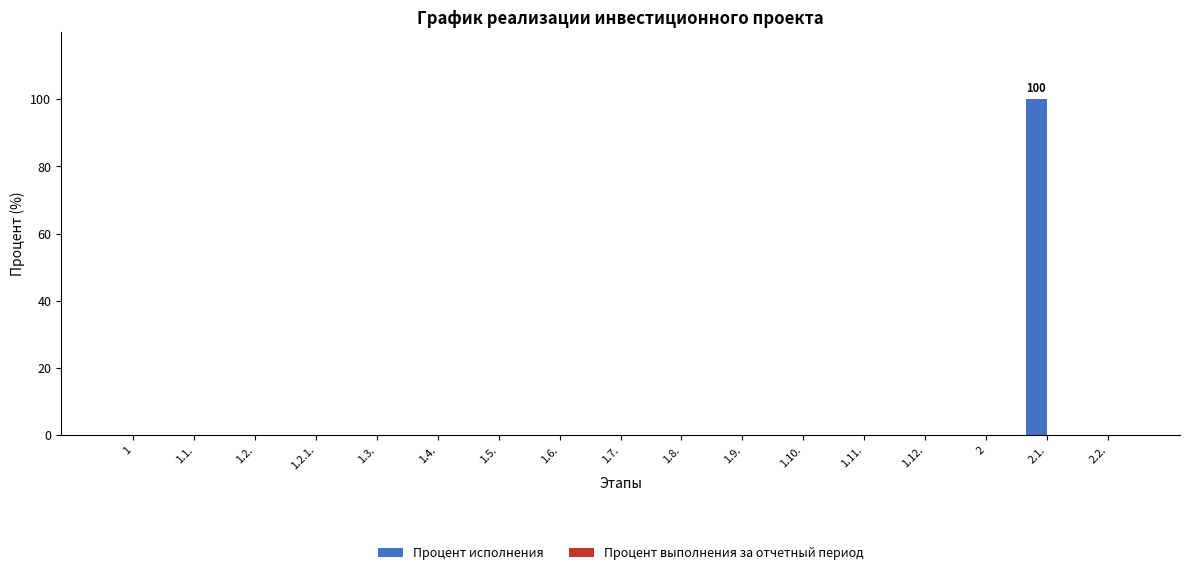

Which category has the highest value across all series?

2.1.